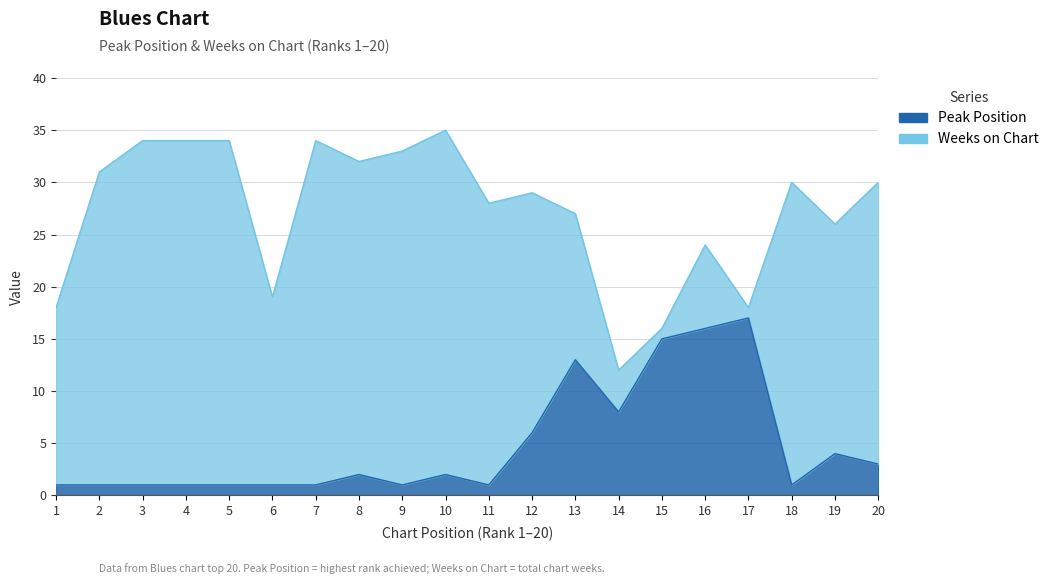

What is the value of the 5th point from the left?

1